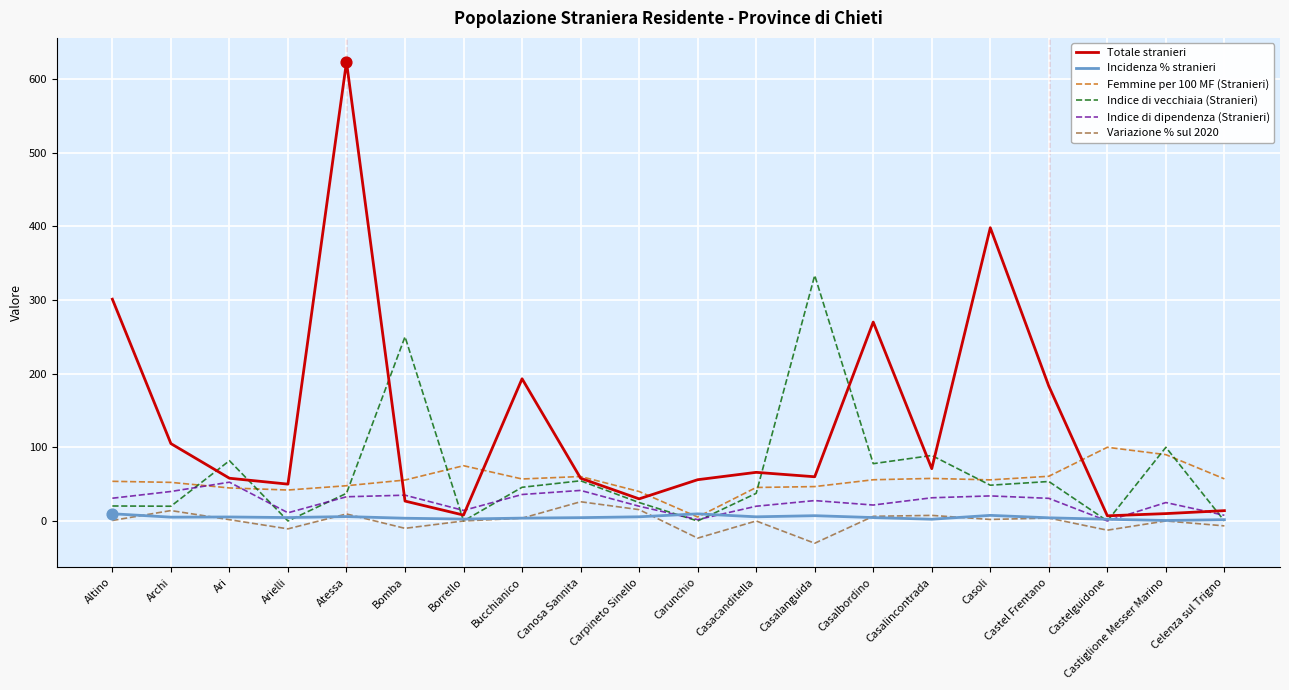

Which series has the widest spread of values?

Totale stranieri